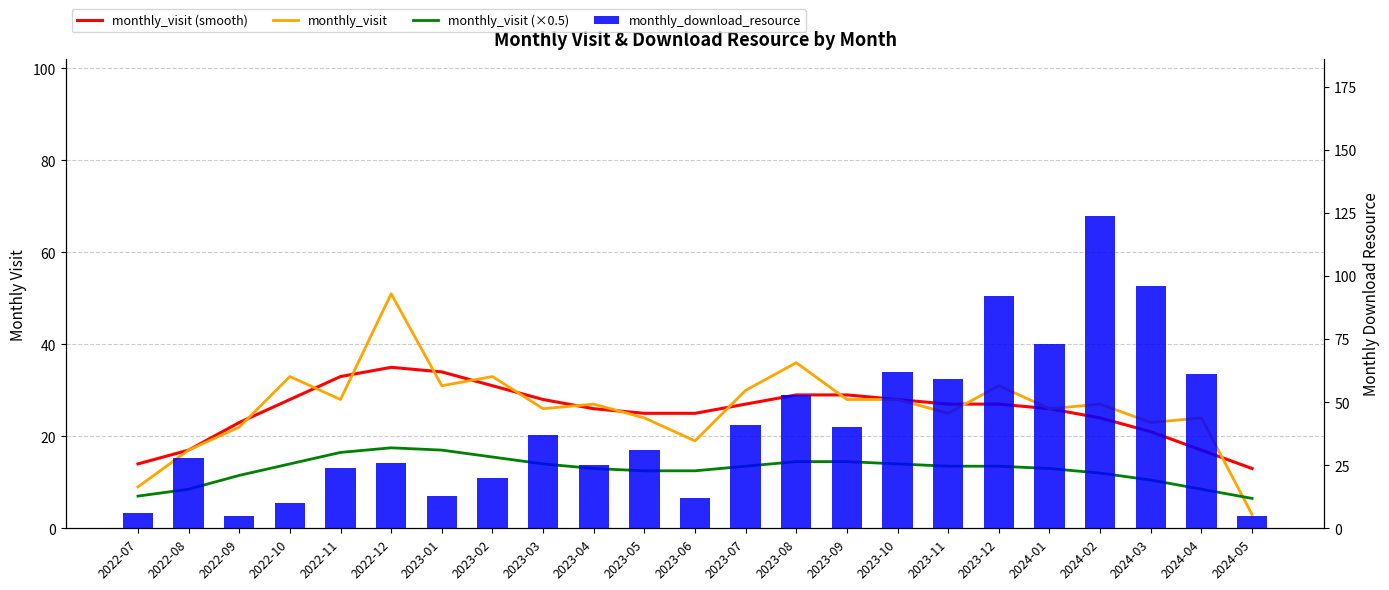

At which category is the sum across all series the highest?

2024-02